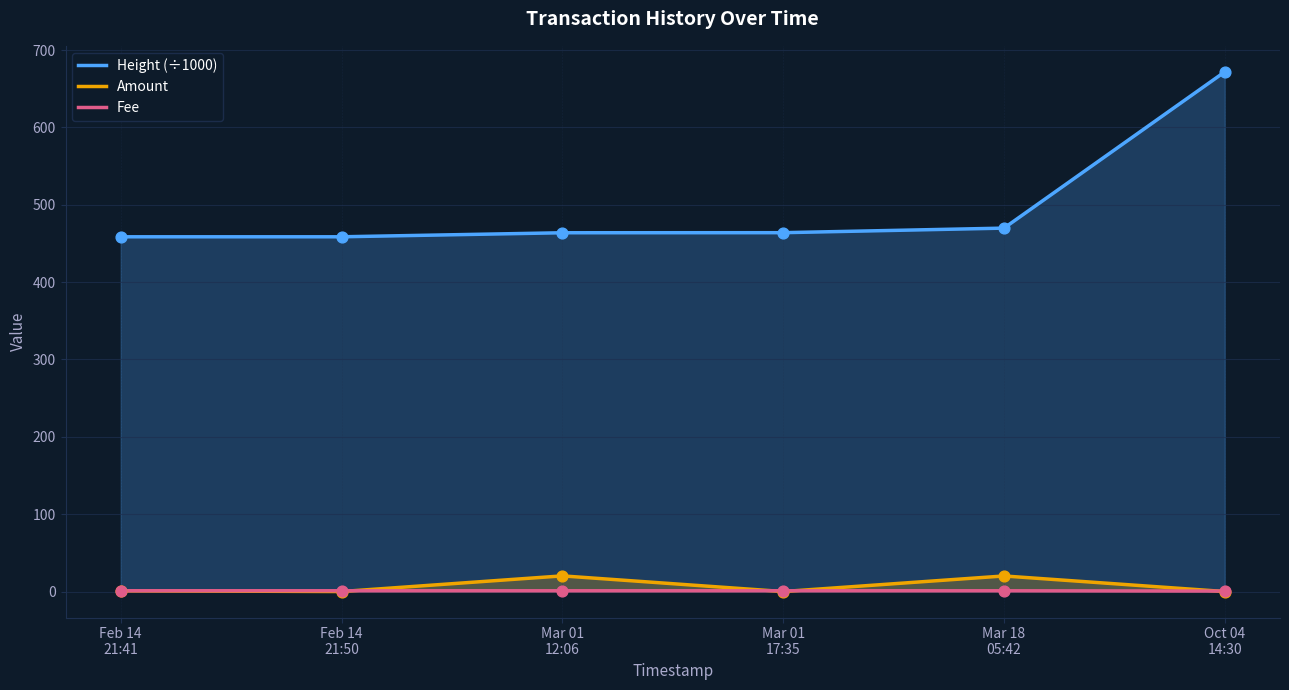

Which series contains the lowest Y value?

Amount